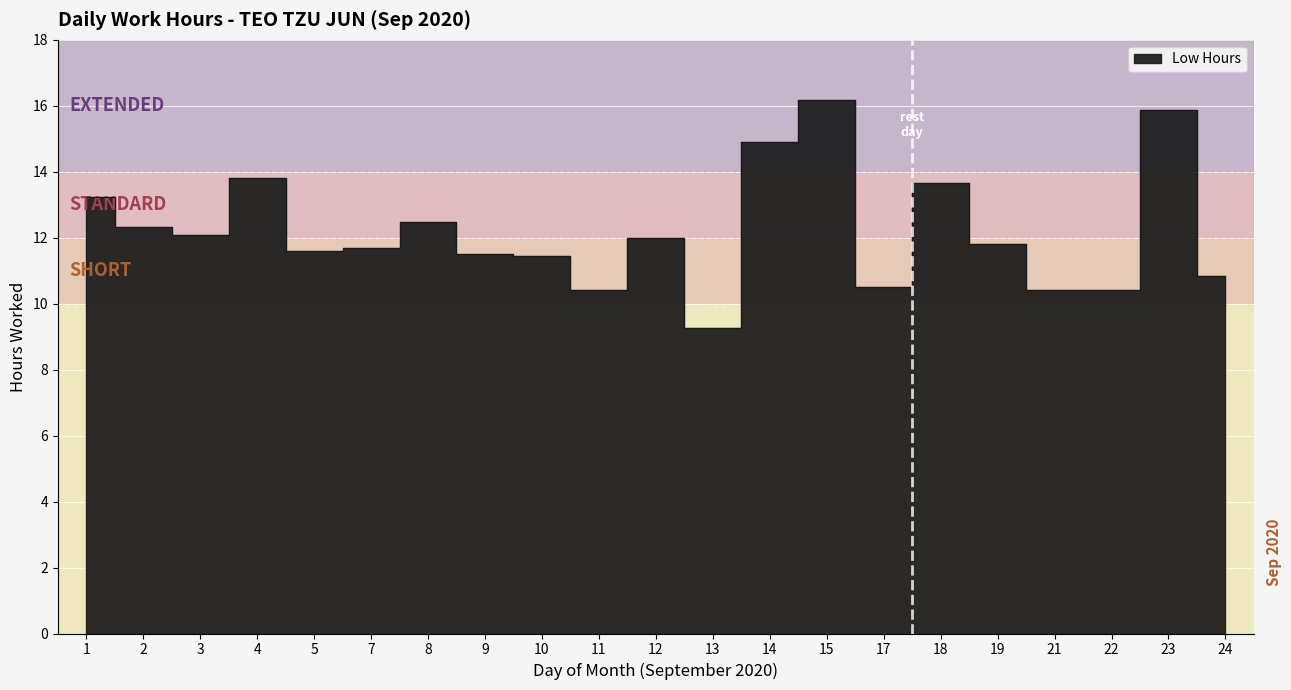

How many categories are shown in the chart?

21